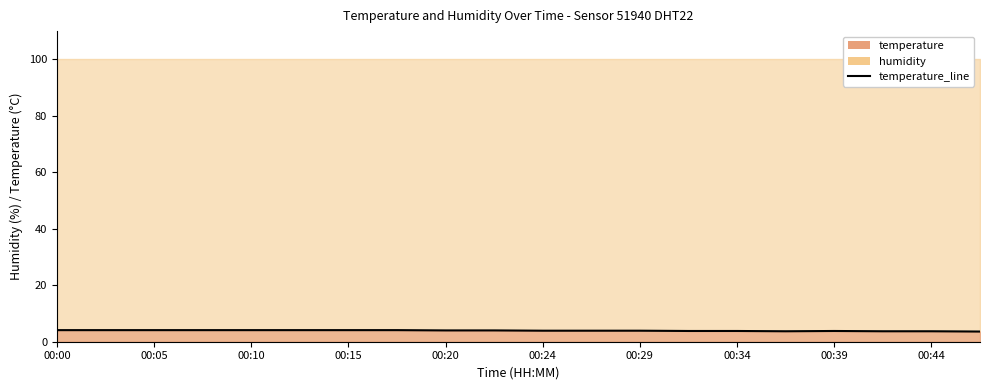

The chart shows a value of 1.0 at 17. True or false?

False